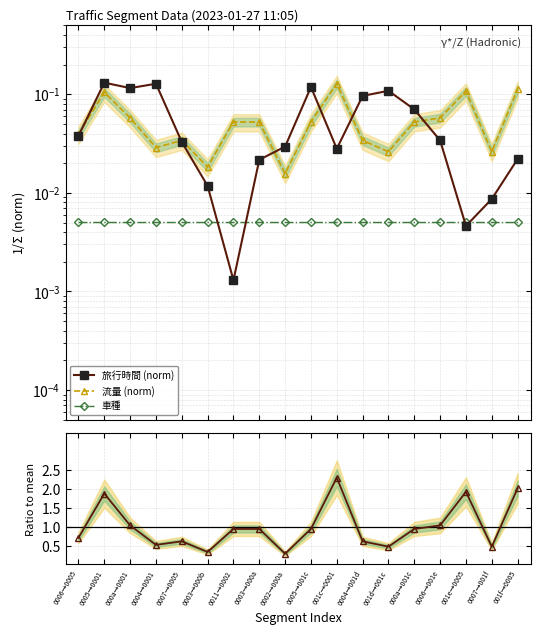

Rank the categories by 車種 value from highest to lowest.

0006→0005, 0005→0001, 000a→0001, 0004→0001, 0007→0005, 0003→000b, 0011→0002, 0003→000a, 0002→000a, 0005→001c, 001c→0001, 0004→001d, 001d→001c, 000a→001c, 0006→001e, 001e→0005, 0007→001f, 001f→0005